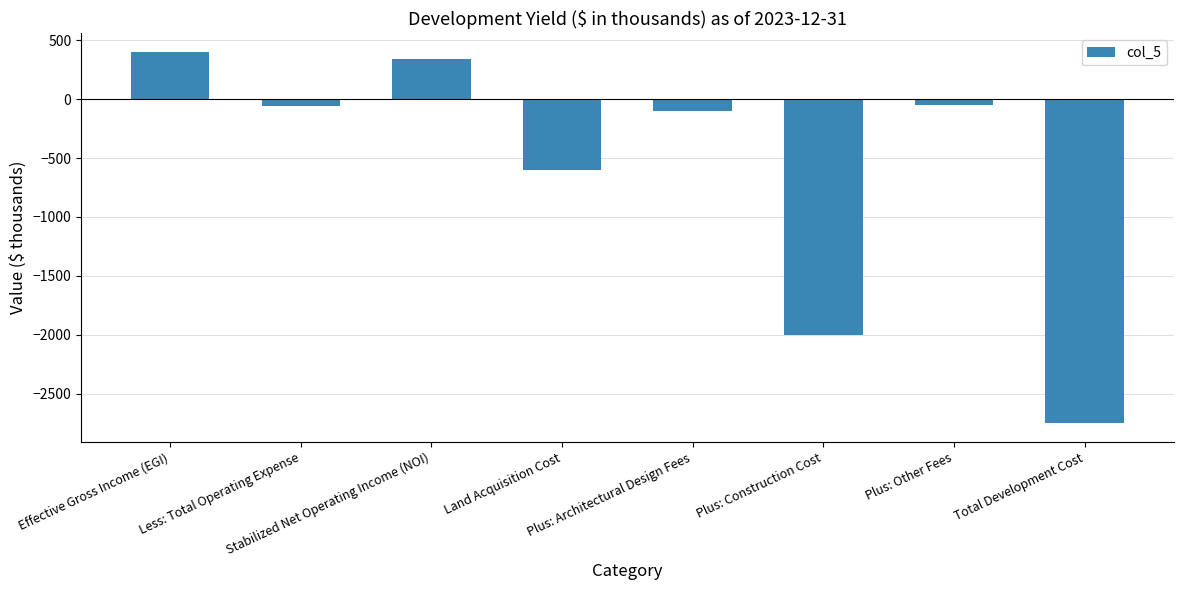

How many values are below zero?

6